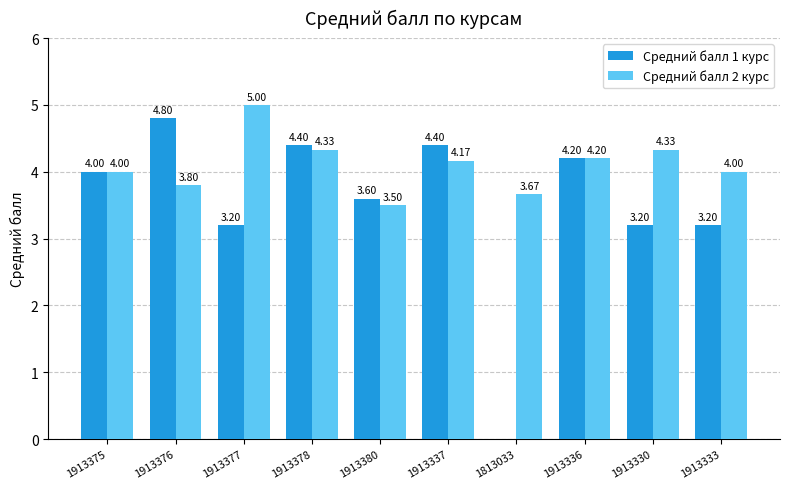

What is the sum of all Средний балл 1 курс values?

35.0